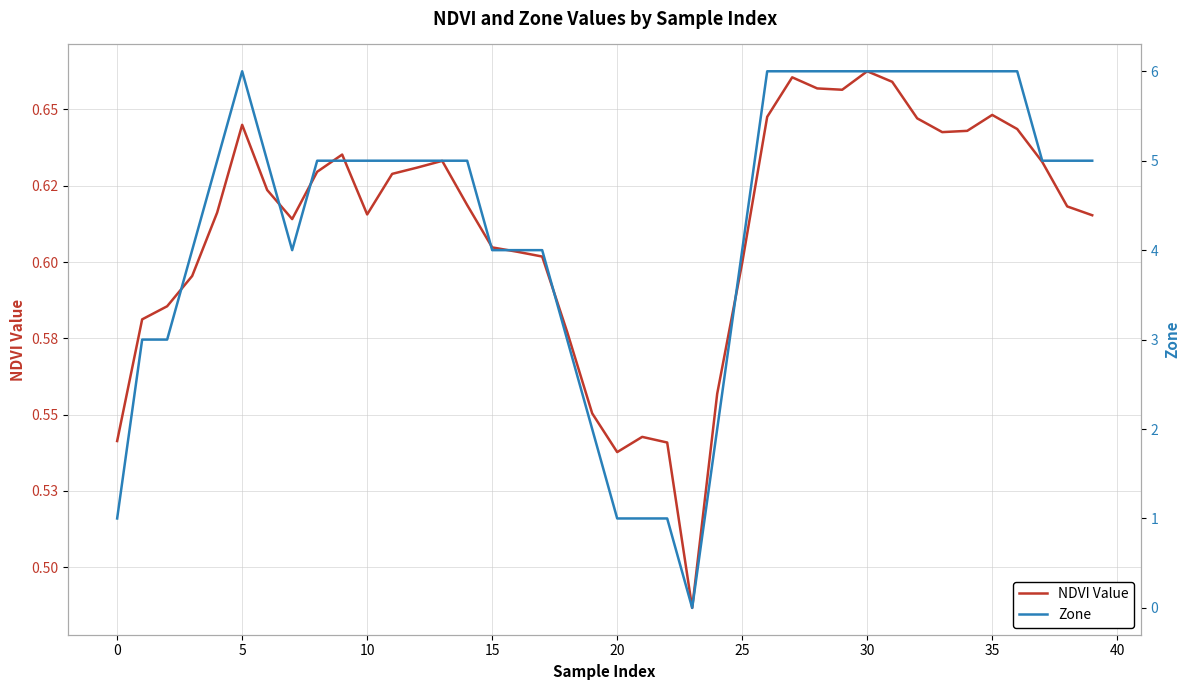

At which category is the sum across all series the highest?

30